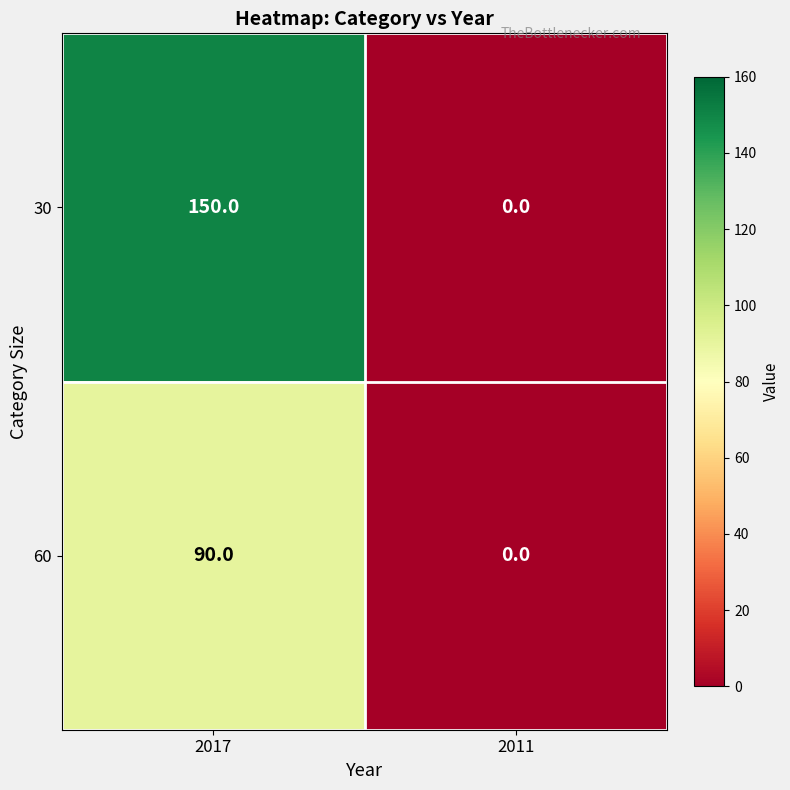

How many values in the 30 series are below 150?

1